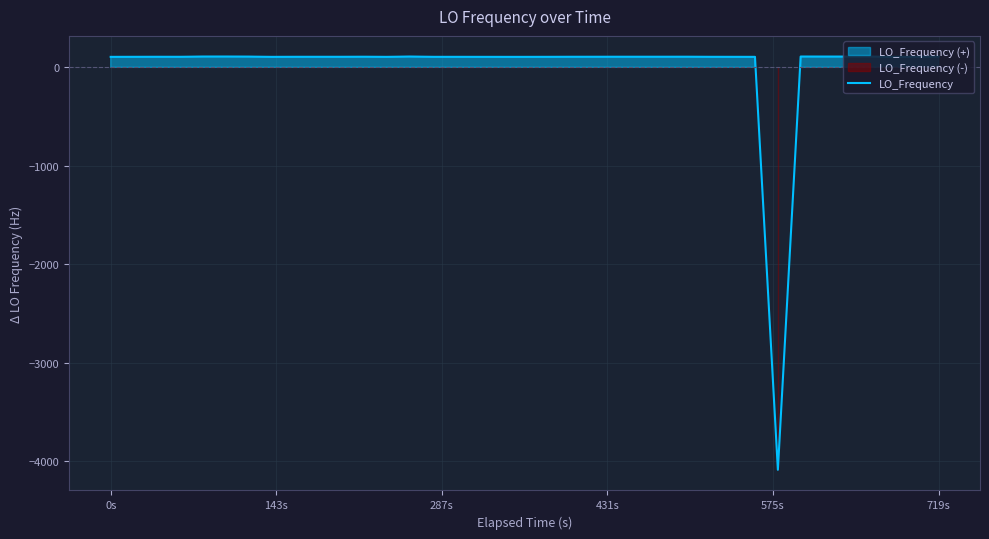

What is the lowest value of the LO_Frequency series?

-4089.3